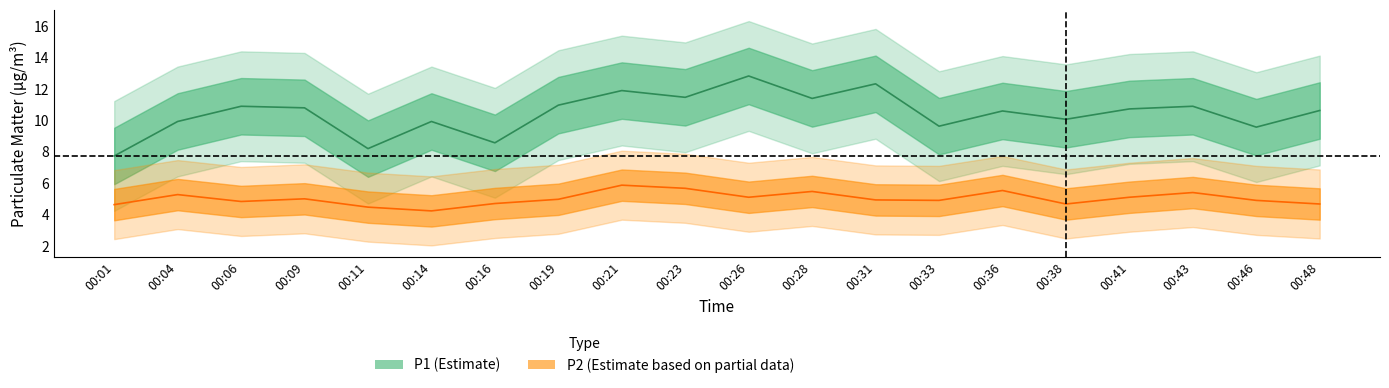

Which category has the lowest value across all series?

00:14